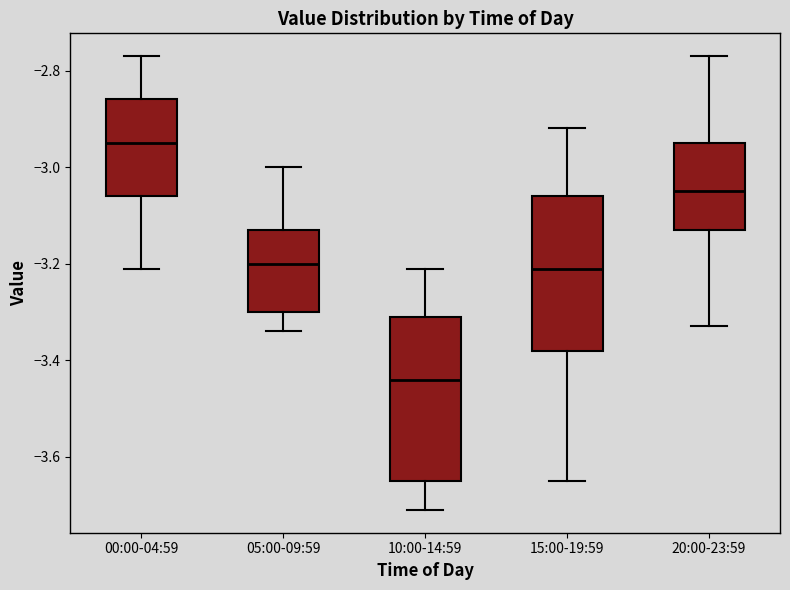

Reading left to right, transcribe this box plot: for each box, give where its median line is, the range the box spans, and where its two whiskers end, as read against the y-axis. The values are not printed on the chart, so give them approximately, as read against the axis.

00:00-04:59: median -2.94, box -3.06 to -2.86, whiskers -3.20 to -2.76
05:00-09:59: median -3.20, box -3.30 to -3.12, whiskers -3.34 to -3.00
10:00-14:59: median -3.44, box -3.64 to -3.30, whiskers -3.70 to -3.20
15:00-19:59: median -3.20, box -3.38 to -3.06, whiskers -3.64 to -2.92
20:00-23:59: median -3.04, box -3.12 to -2.94, whiskers -3.32 to -2.76